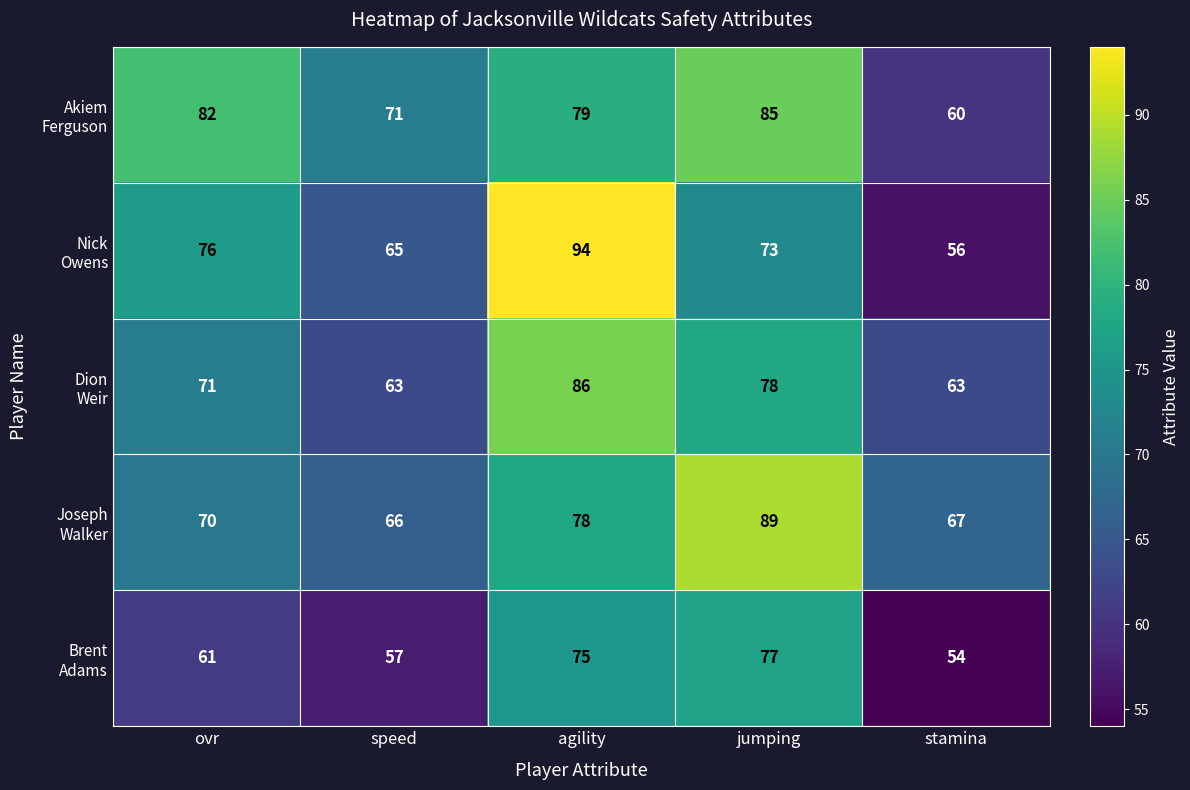

What is the spread (max minus min) of values at speed?

14